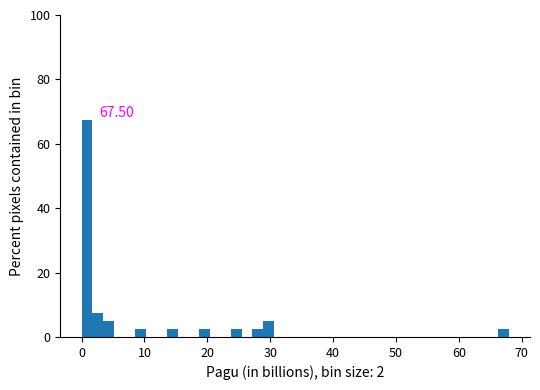

Read against the x-axis, roughly where is the centre of the tallest bar?

1